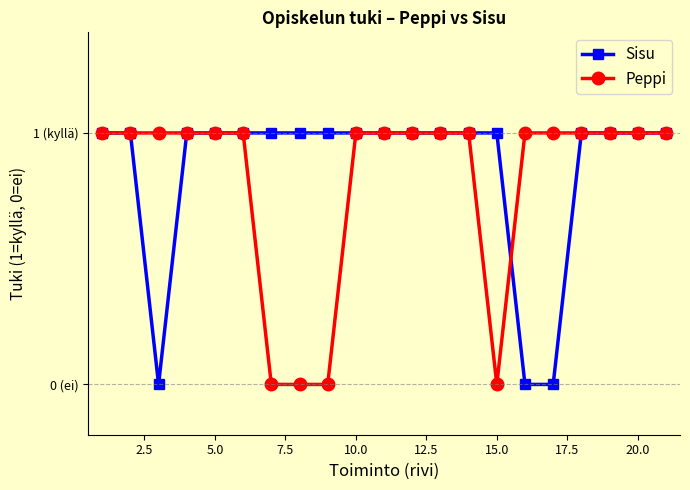

Is this an area chart (filled region under the line)?

No